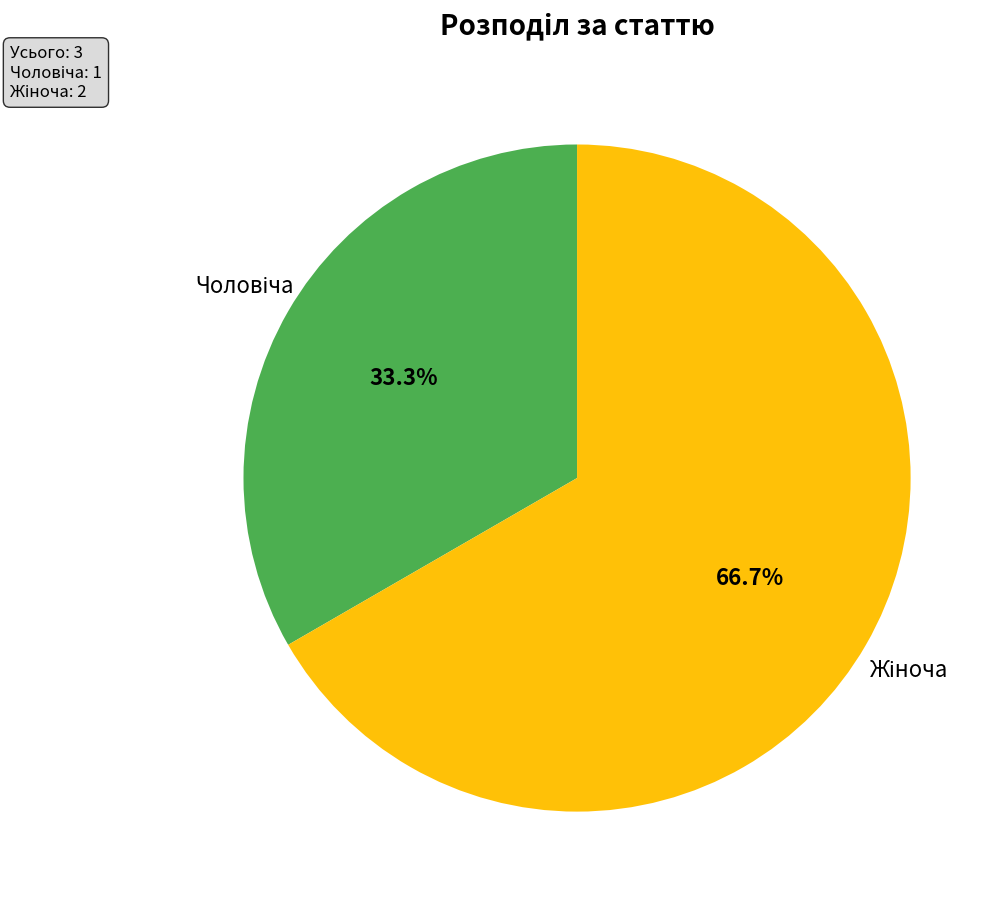

Does any single category account for the majority?

Yes